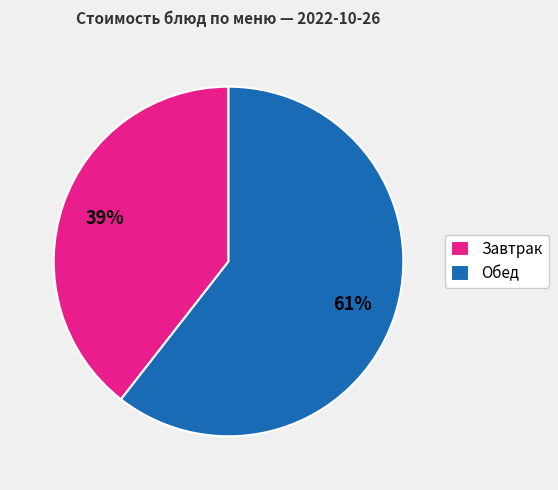

To the nearest percent, what portion does Обед represent?

61%